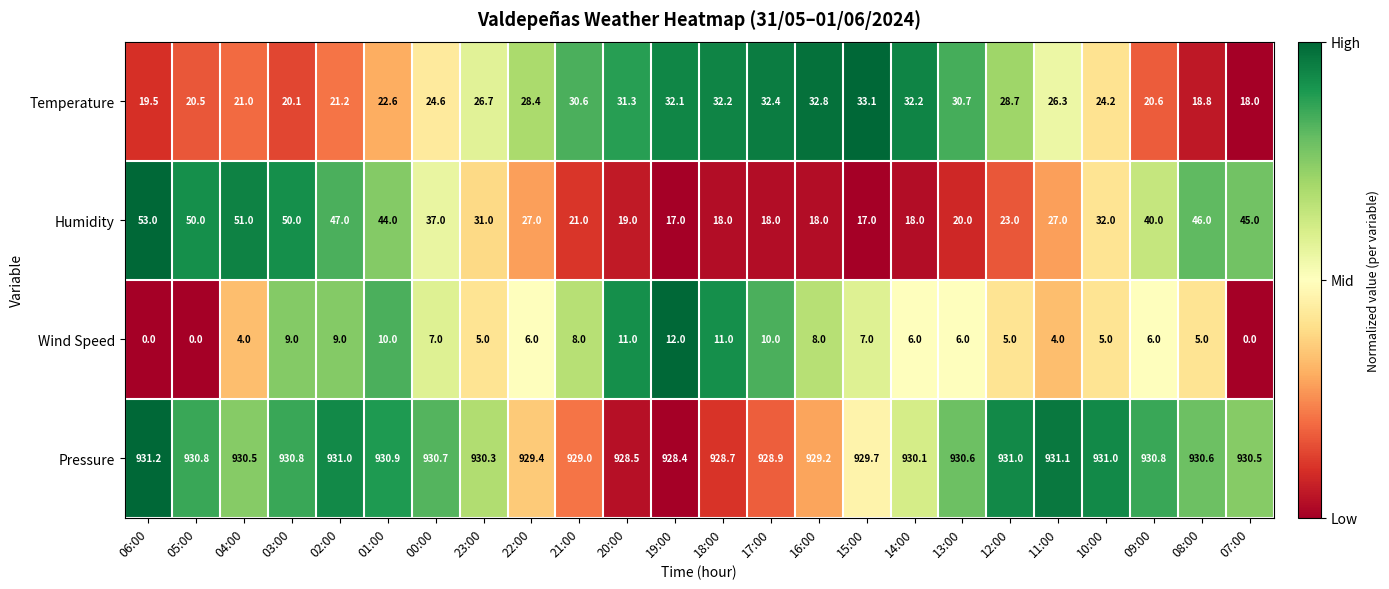

Where does the Wind Speed series first go above 6?

03:00